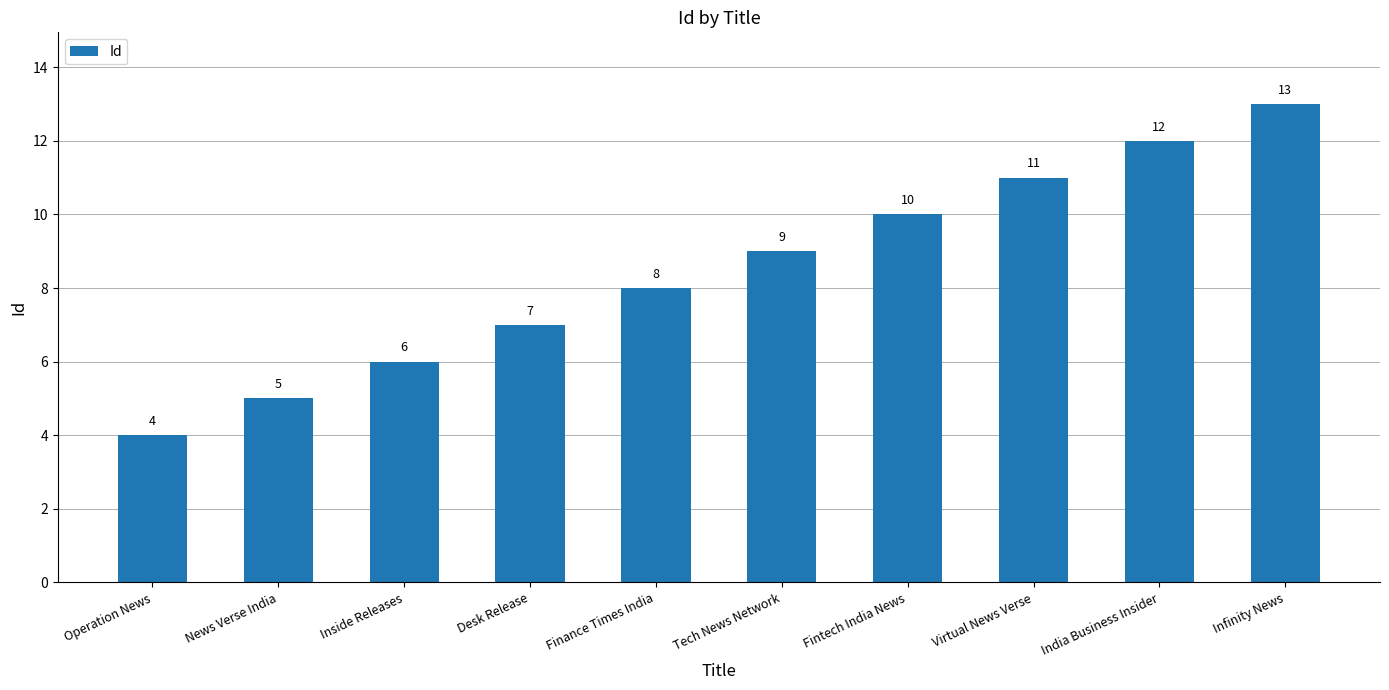

What is the difference between the second highest and minimum values?

8